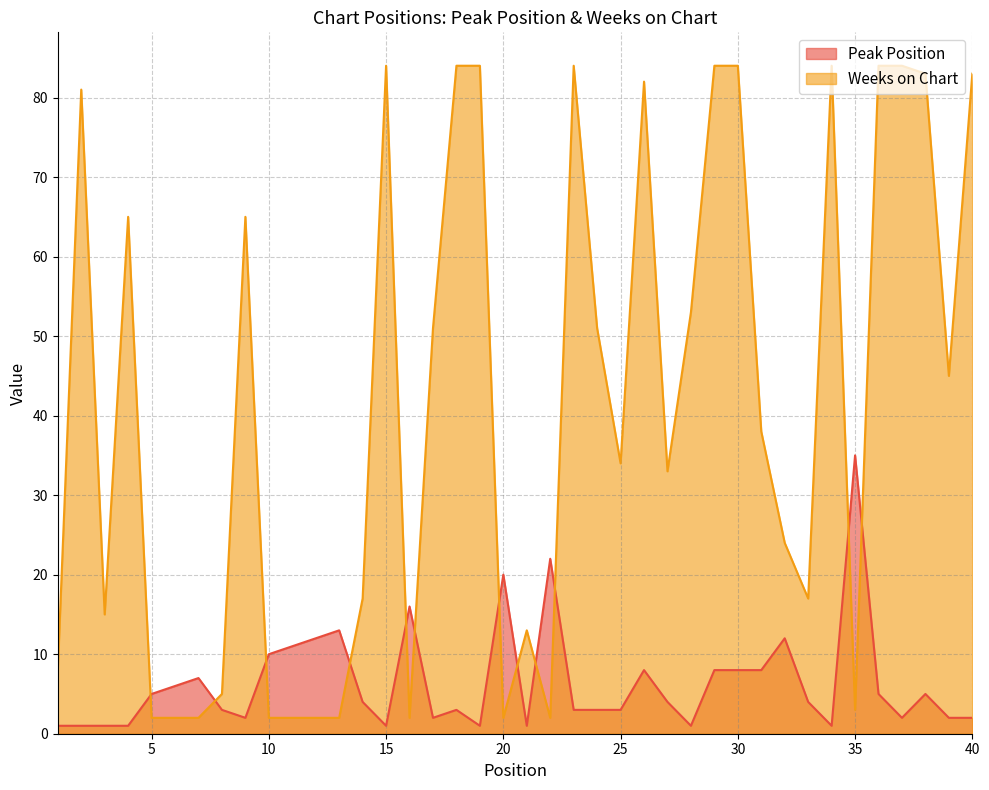

What is the difference between the second highest and second lowest values in the Peak Position series?

21